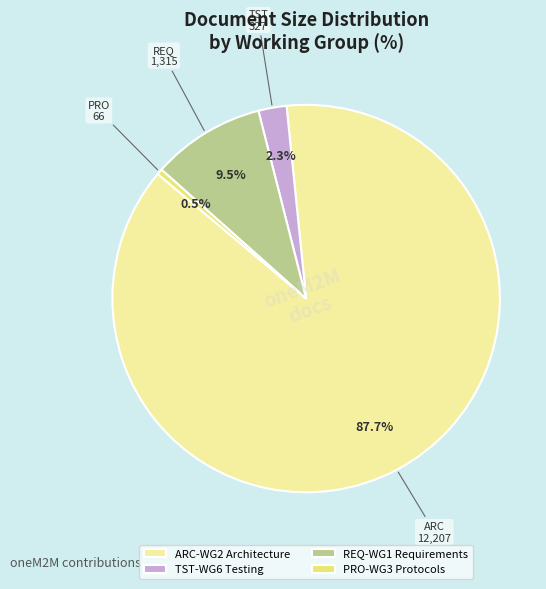

Does ARC-WG2 Architecture represent more than half of the total?

Yes